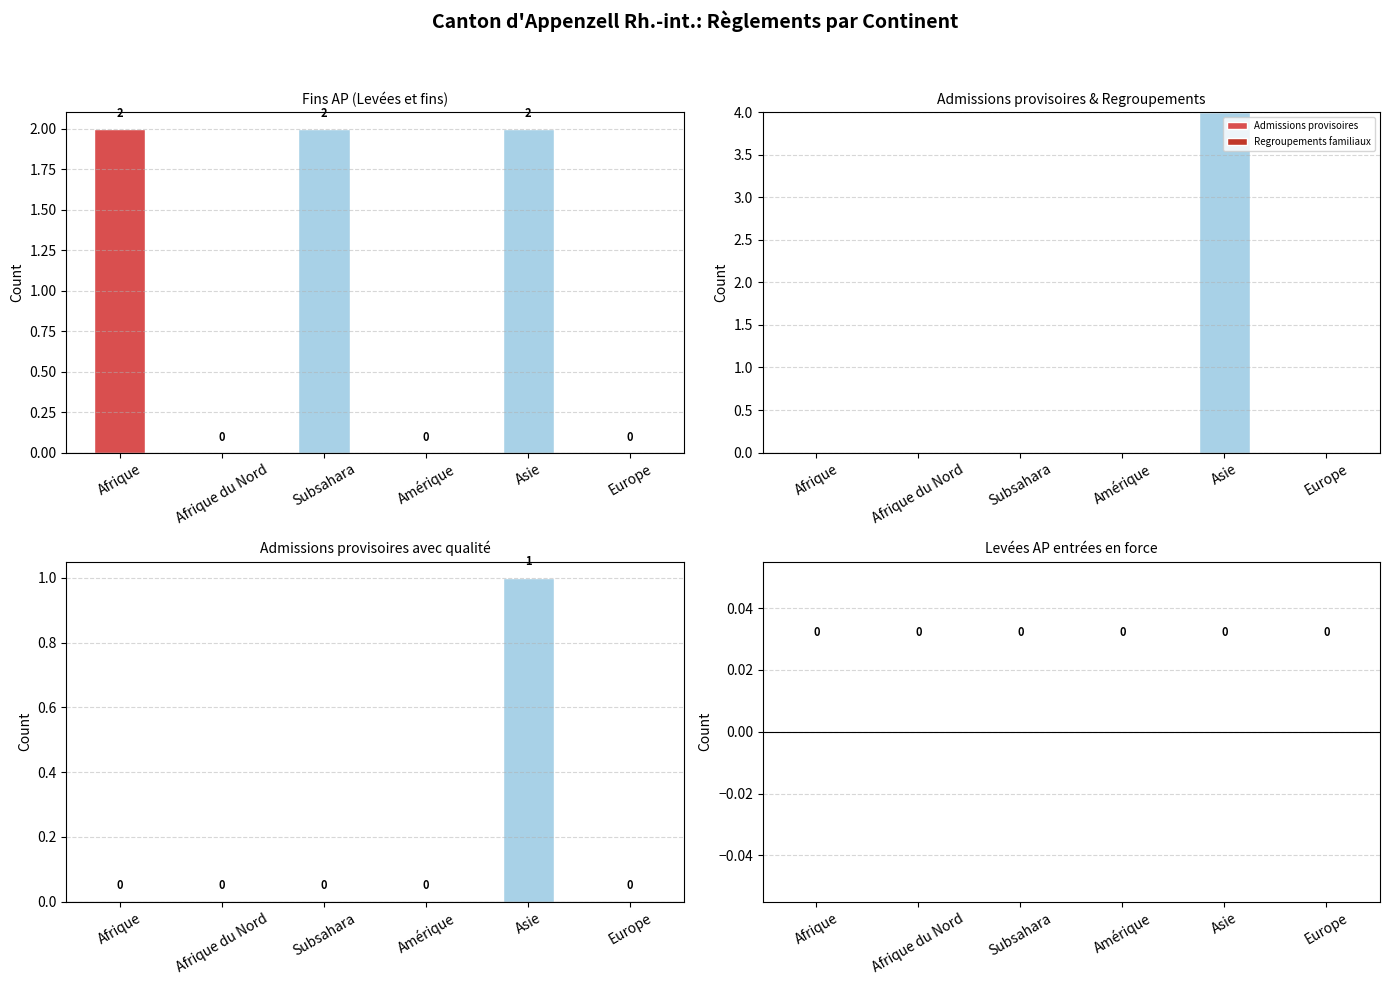

The Admissions provisoires avec qualité series shows 0 at Afrique. True or false?

True